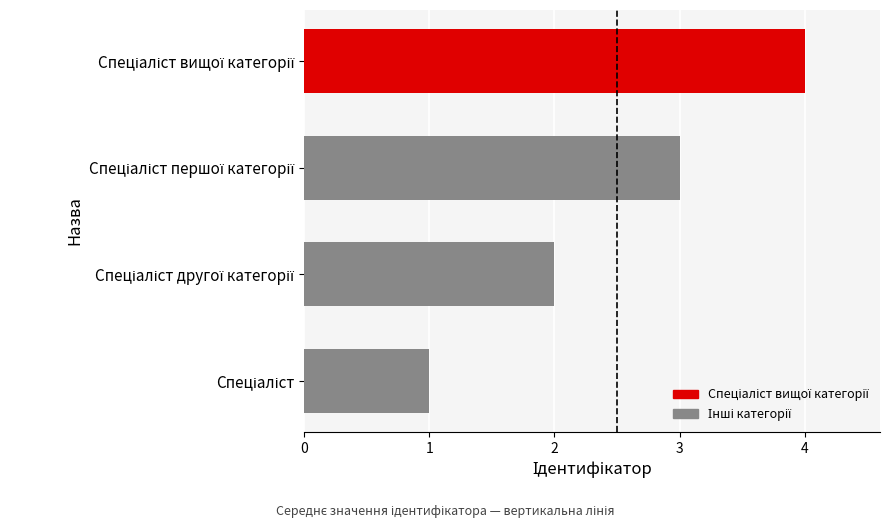

What is the difference between the second highest and minimum values?

2